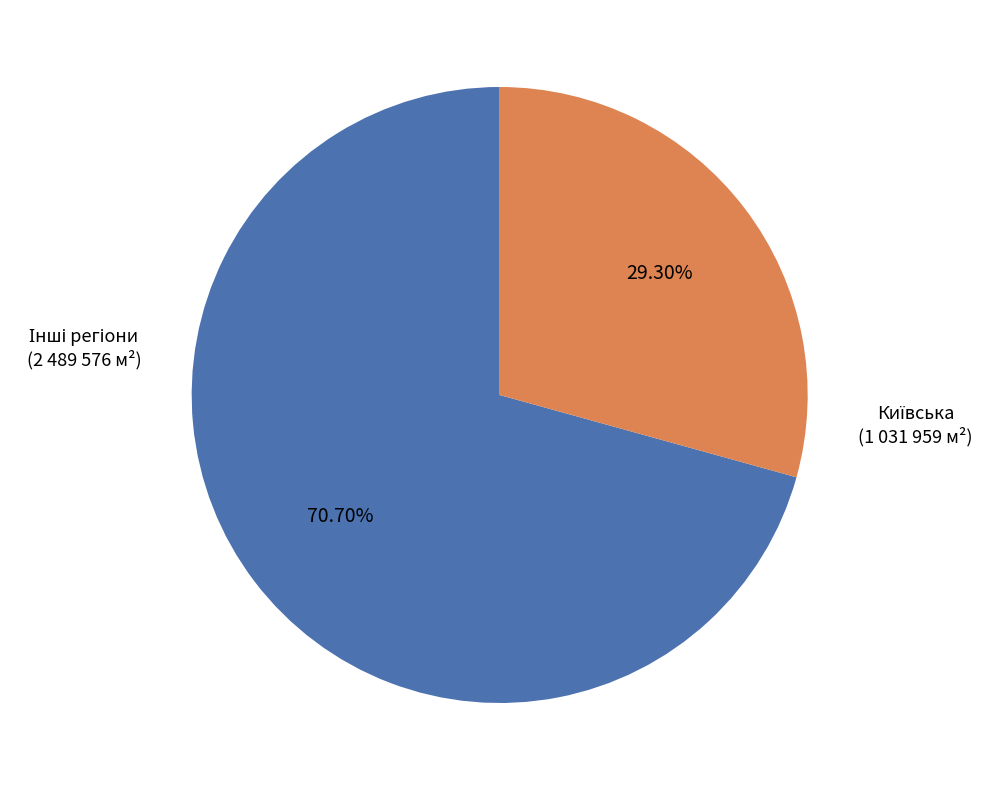

Does any single category account for the majority?

Yes